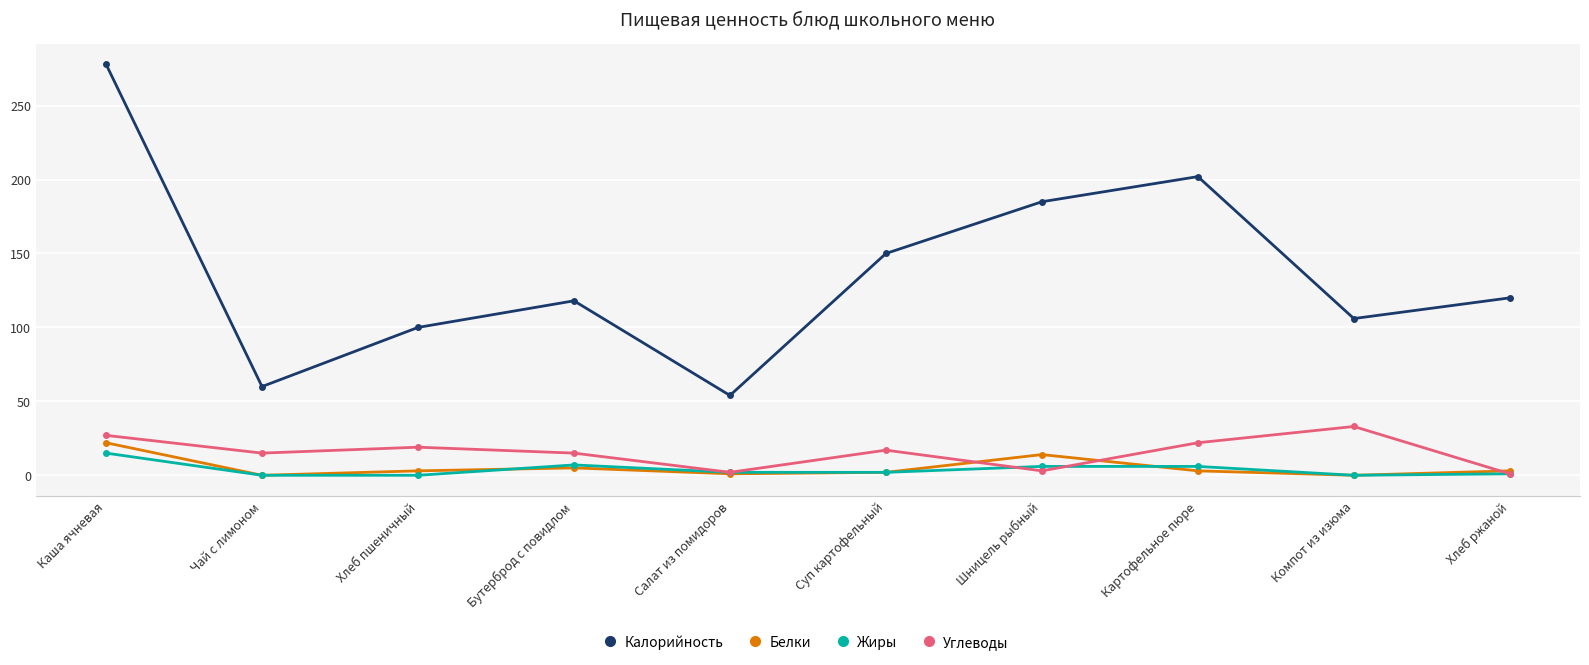

Does the chart display data point markers on the line(s)?

Yes